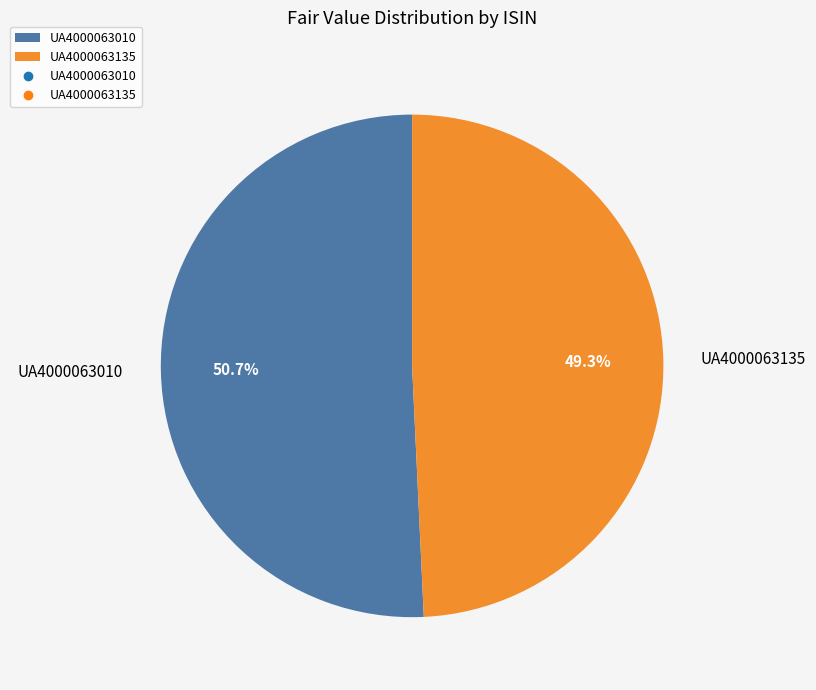

How many segments does this pie chart have?

2